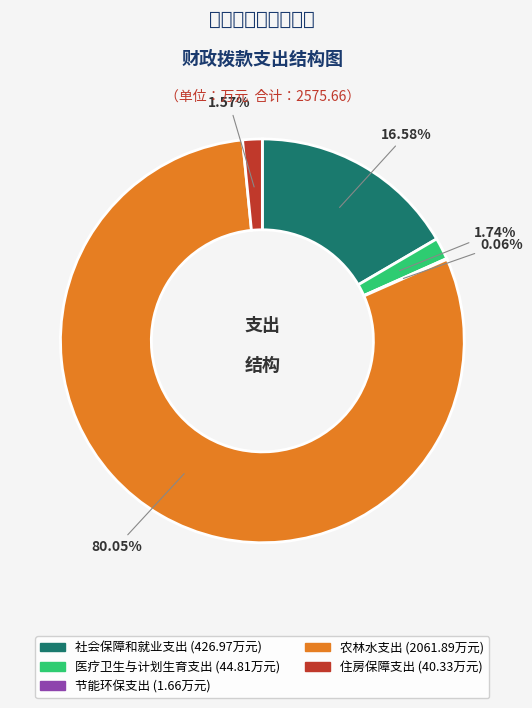

Is it true that 医疗卫生与计划生育支出 is 16% of the pie?

False